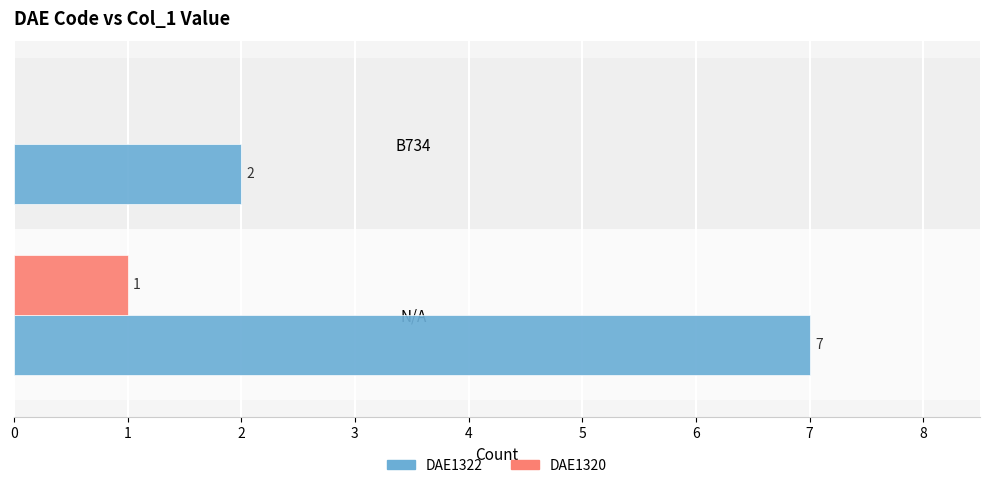

True or false: DAE1320 has a value of 0 at B734.

True